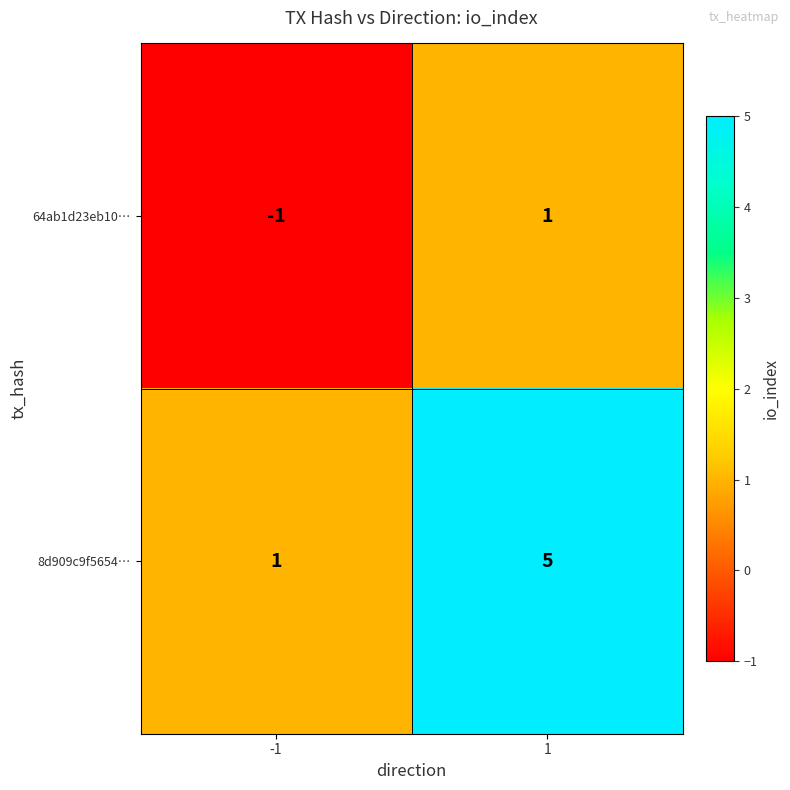

What is the difference between the 8d909c9f5654… values at -1 and 1?

4